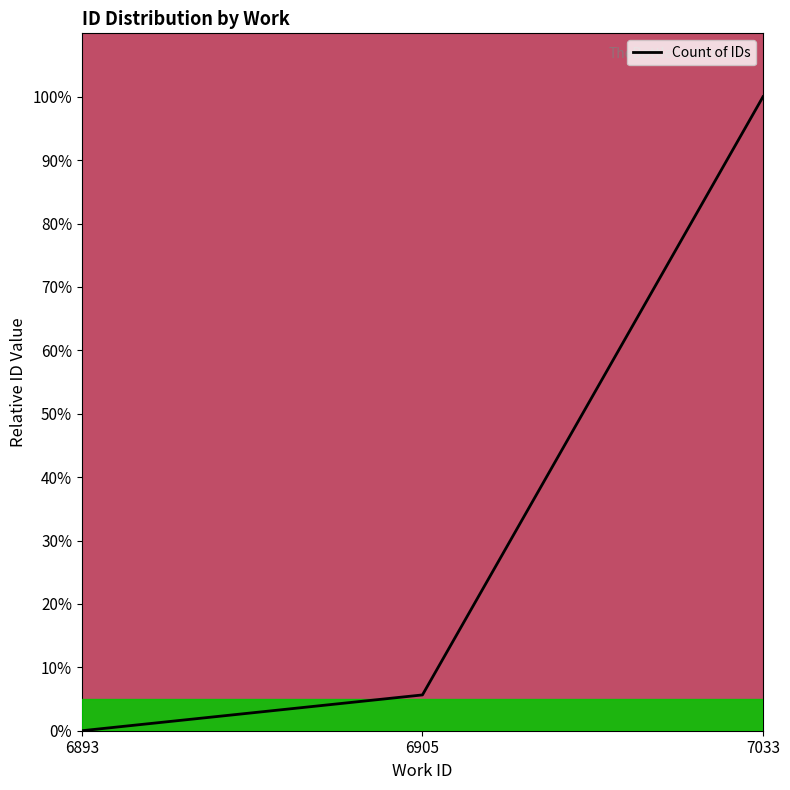

What is the difference between the maximum and minimum values?

100.0